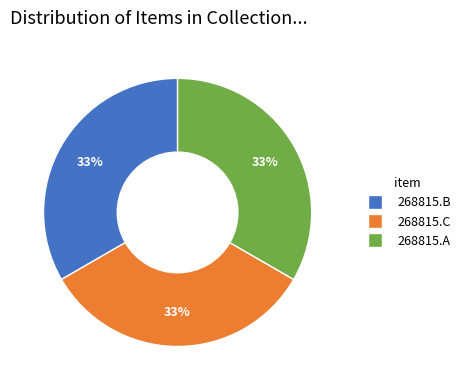

To the nearest percent, what is the average slice percentage?

33%